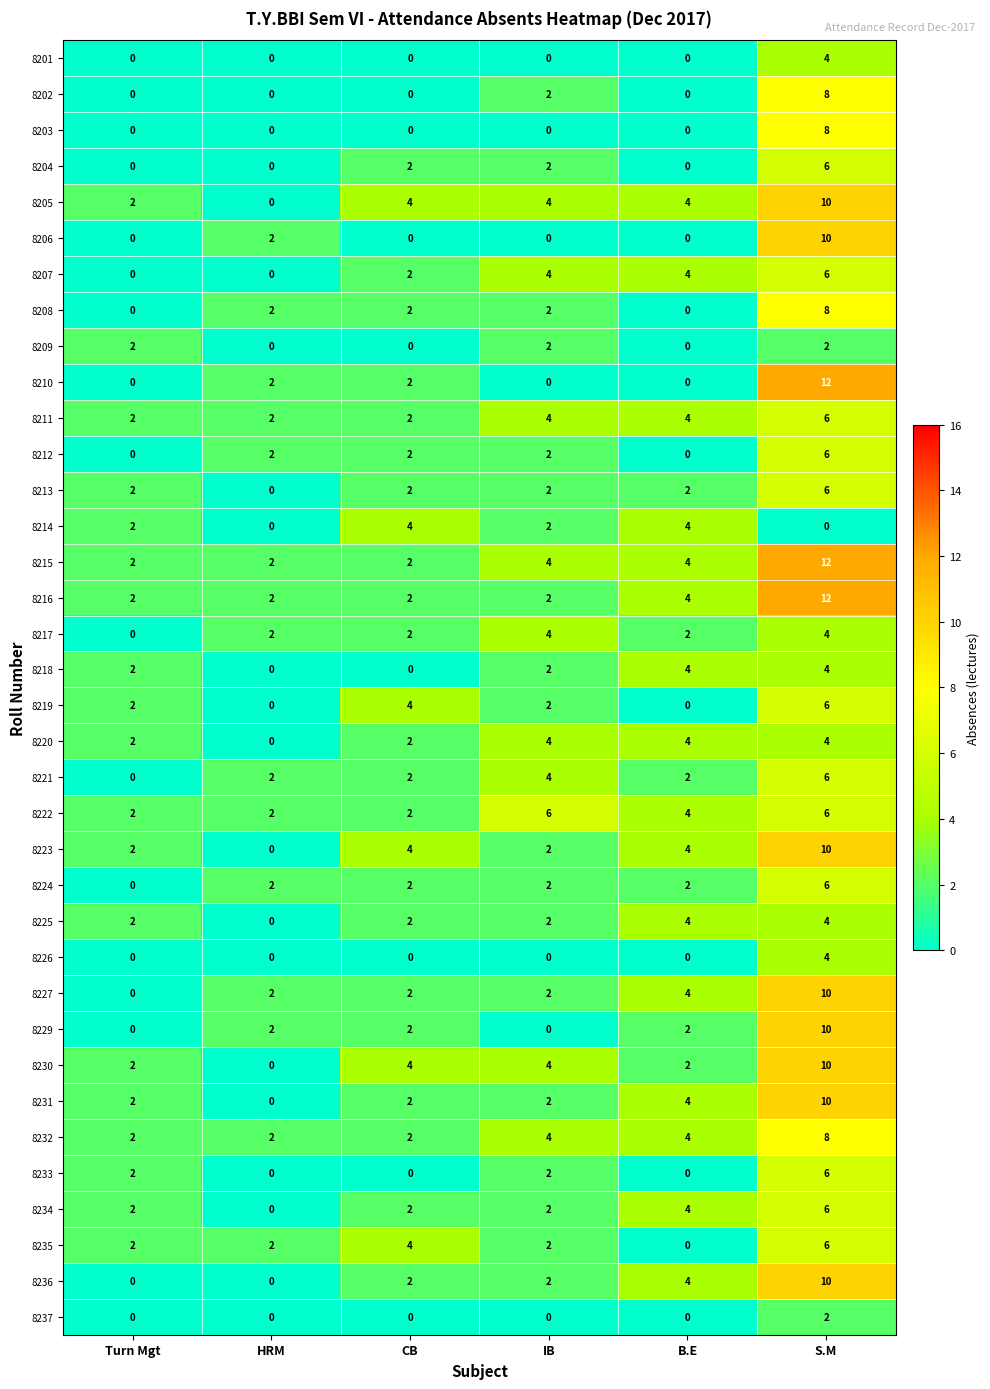

At which category is the sum across all series the highest?

S.M